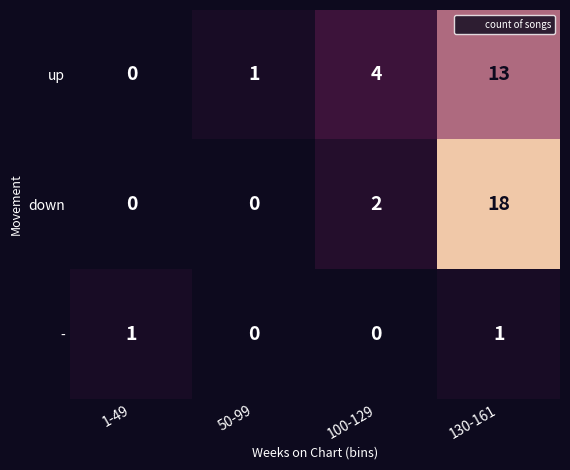

At how many categories does at least one series exceed 3?

2